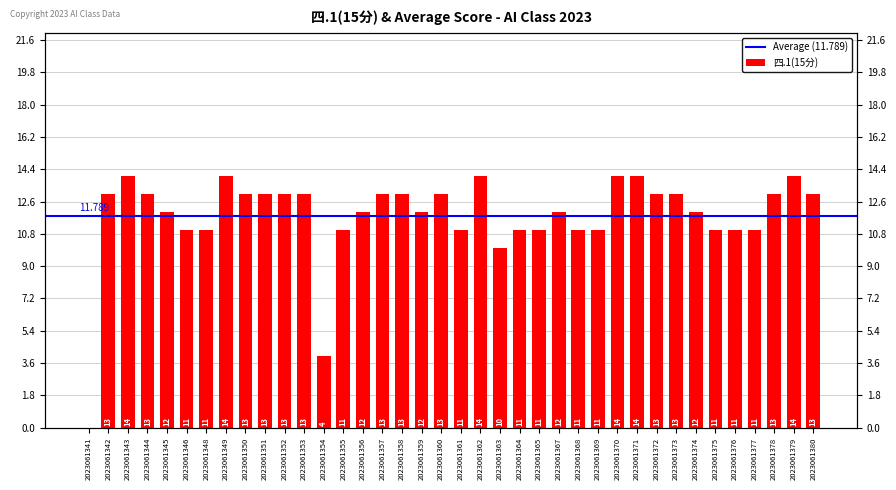

Which category has the lowest value across all series?

2023061341